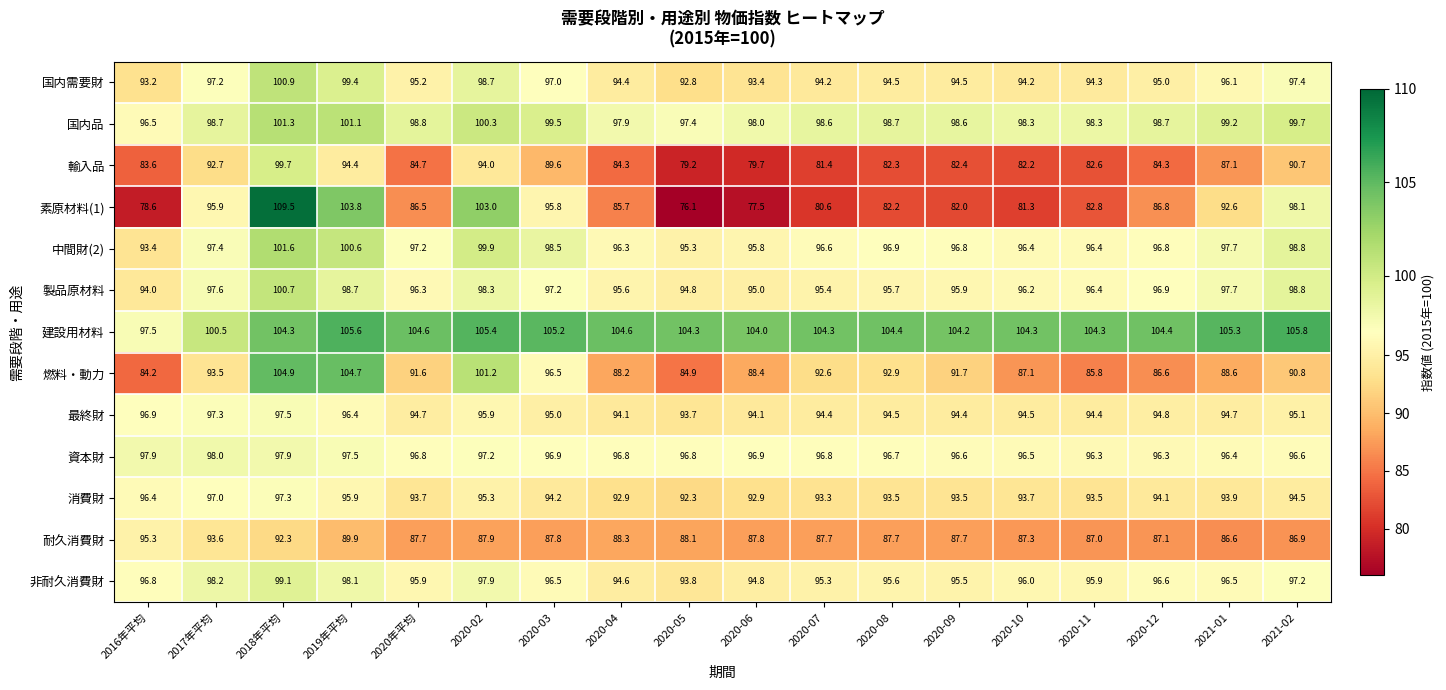

Which series has the widest spread of values?

素原材料(1)